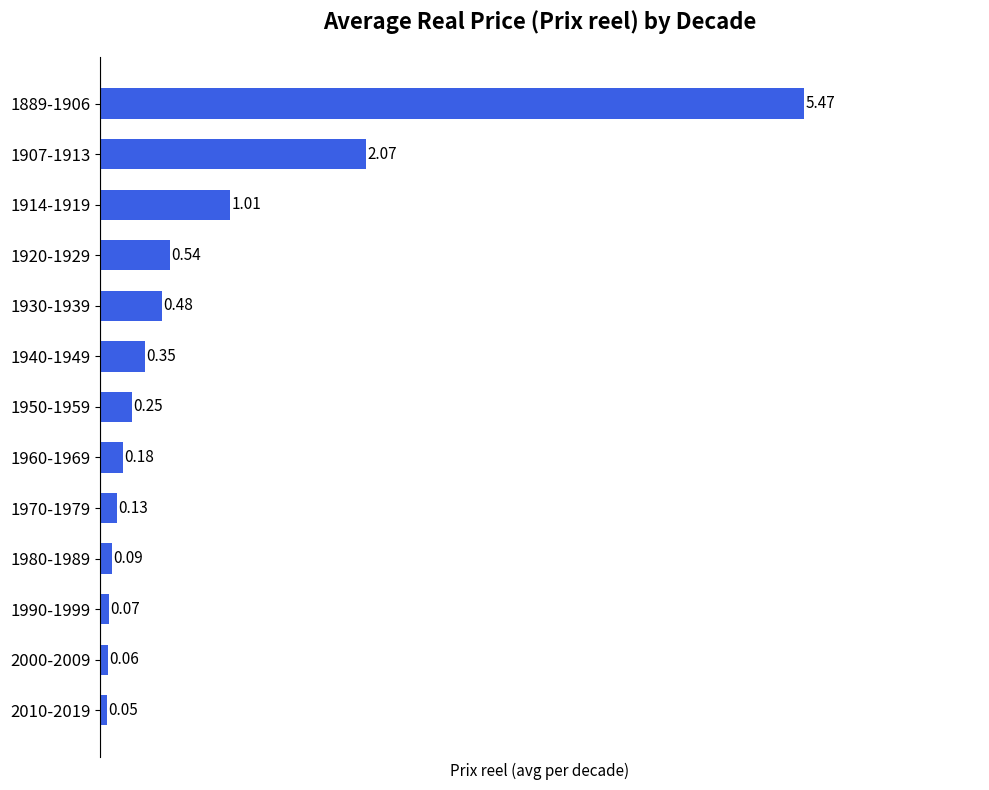

What is the sum of all values?

10.8